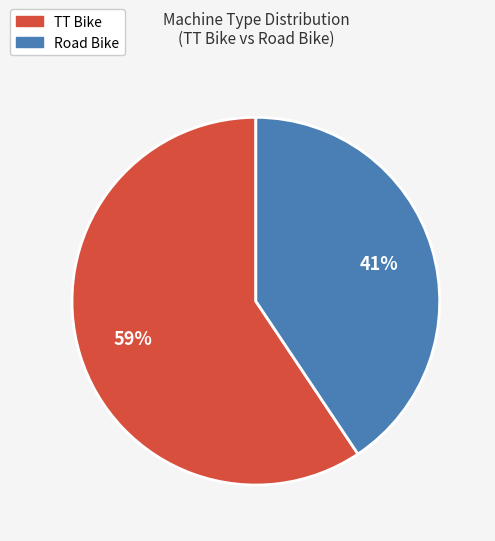

Which has a higher value, Road Bike or TT Bike?

TT Bike